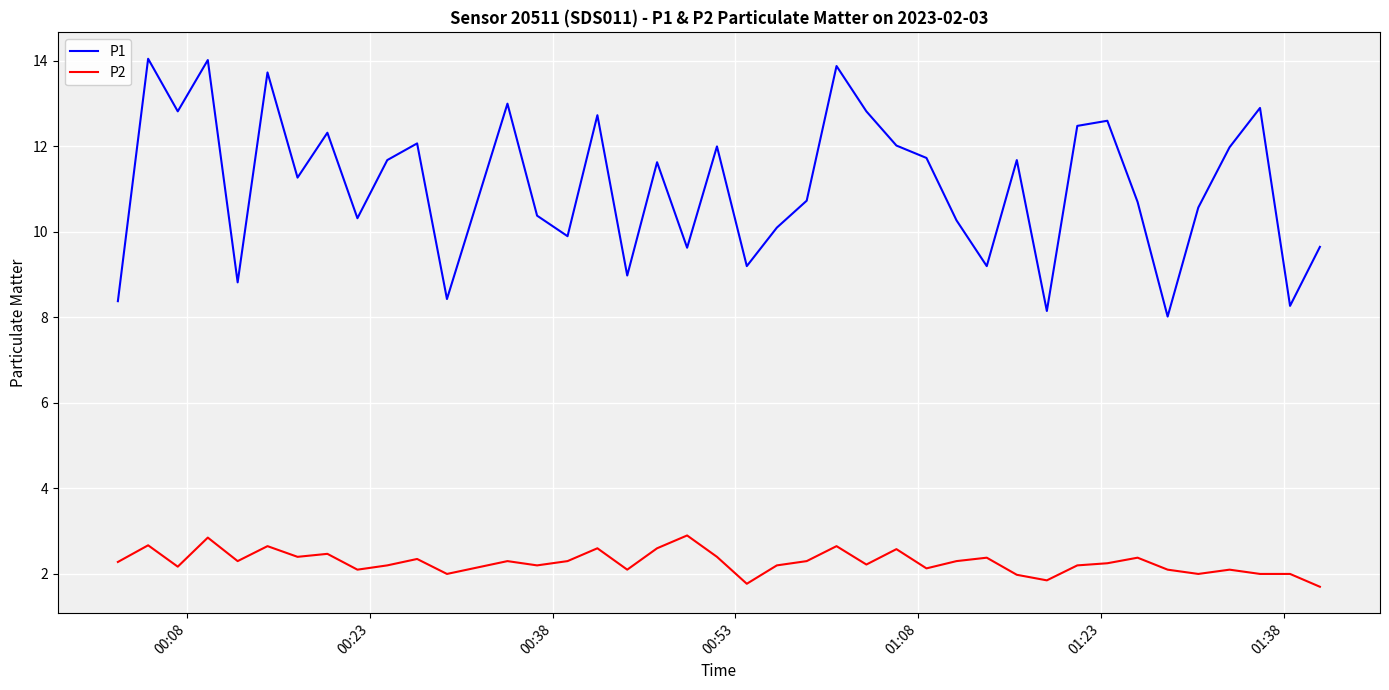

At how many categories does at least one series exceed 5?

40